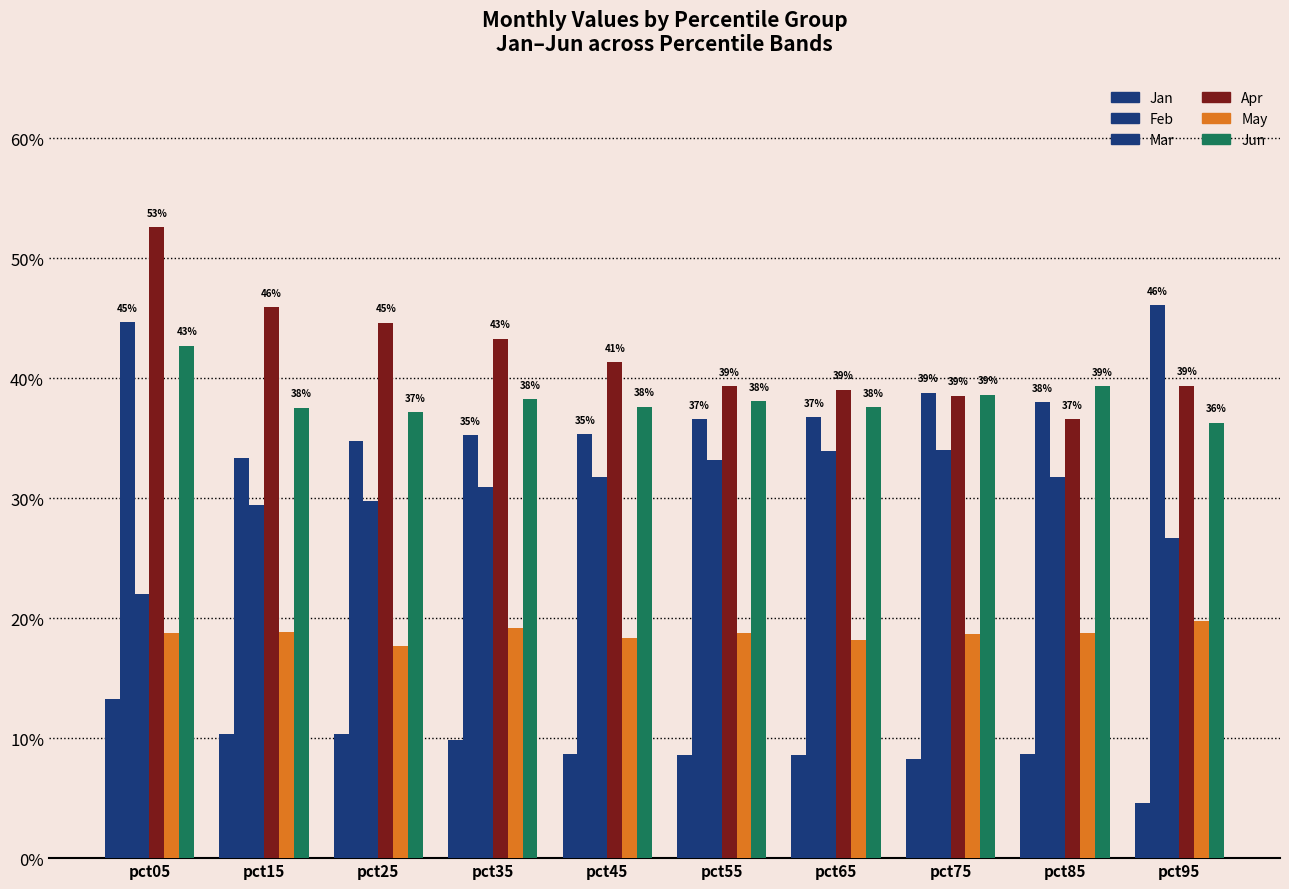

What is the maximum value shown in the chart?

0.5